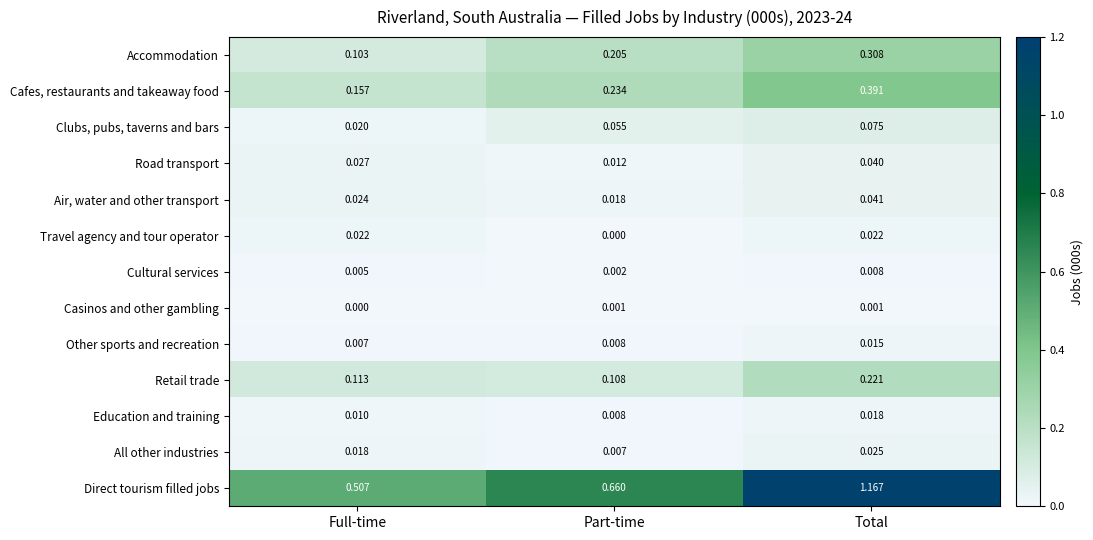

Which series has the largest range (max minus min)?

Direct tourism filled jobs